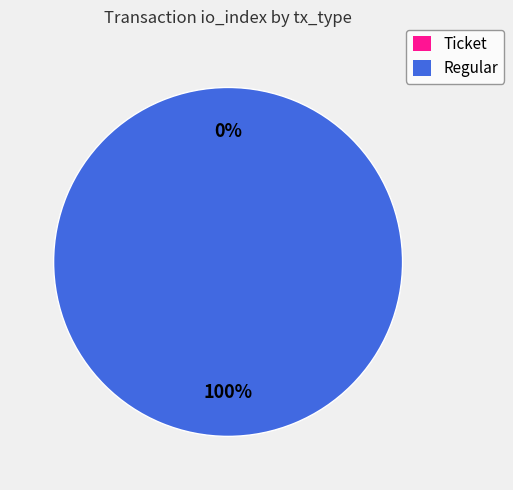

To the nearest percent, what portion does Regular represent?

100%